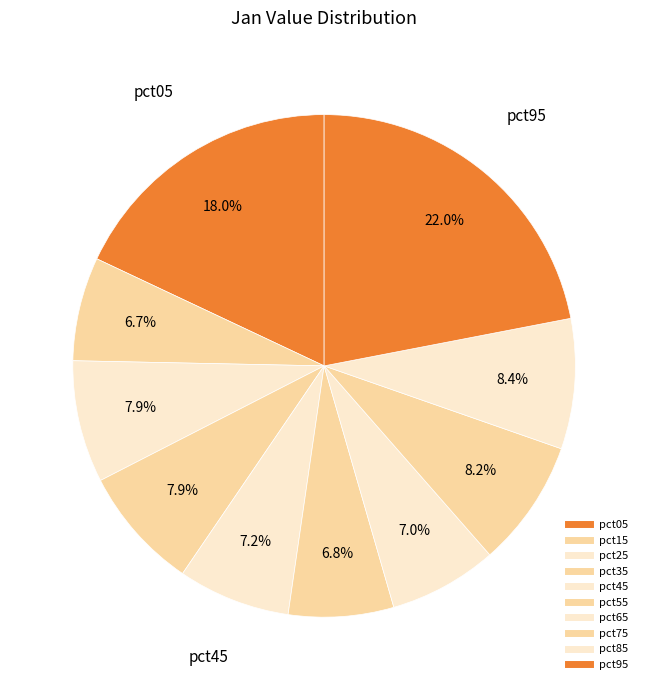

Which has a higher value, pct25 or pct45?

pct25